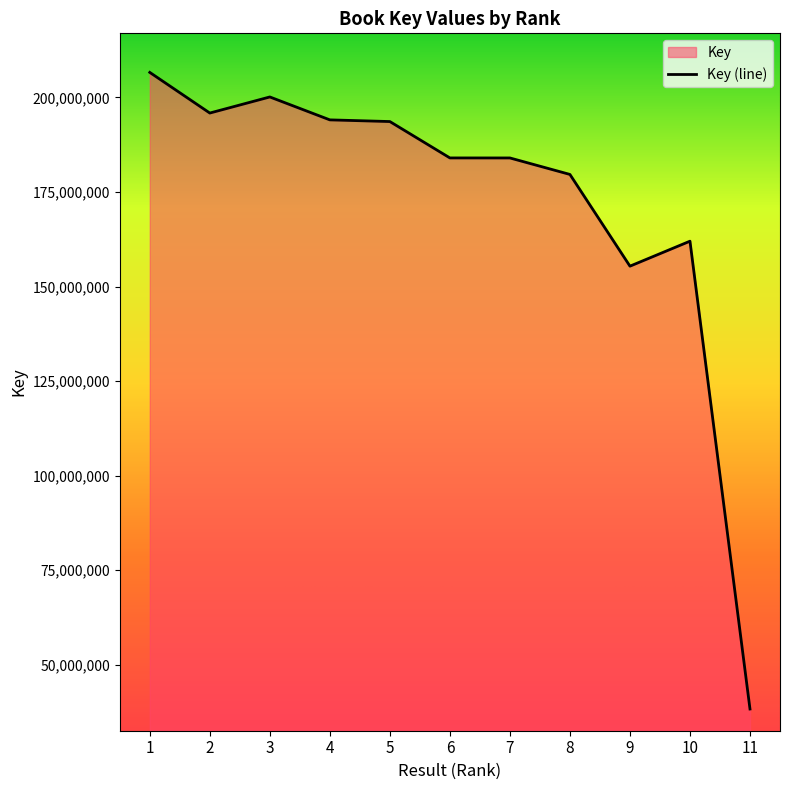

Rank the categories by value from lowest to highest.

11, 9, 10, 8, 7, 6, 5, 4, 2, 3, 1